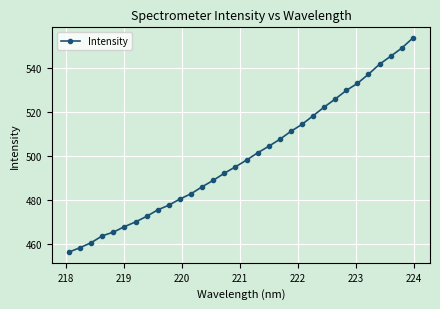

What is the sum of all values?

15987.9